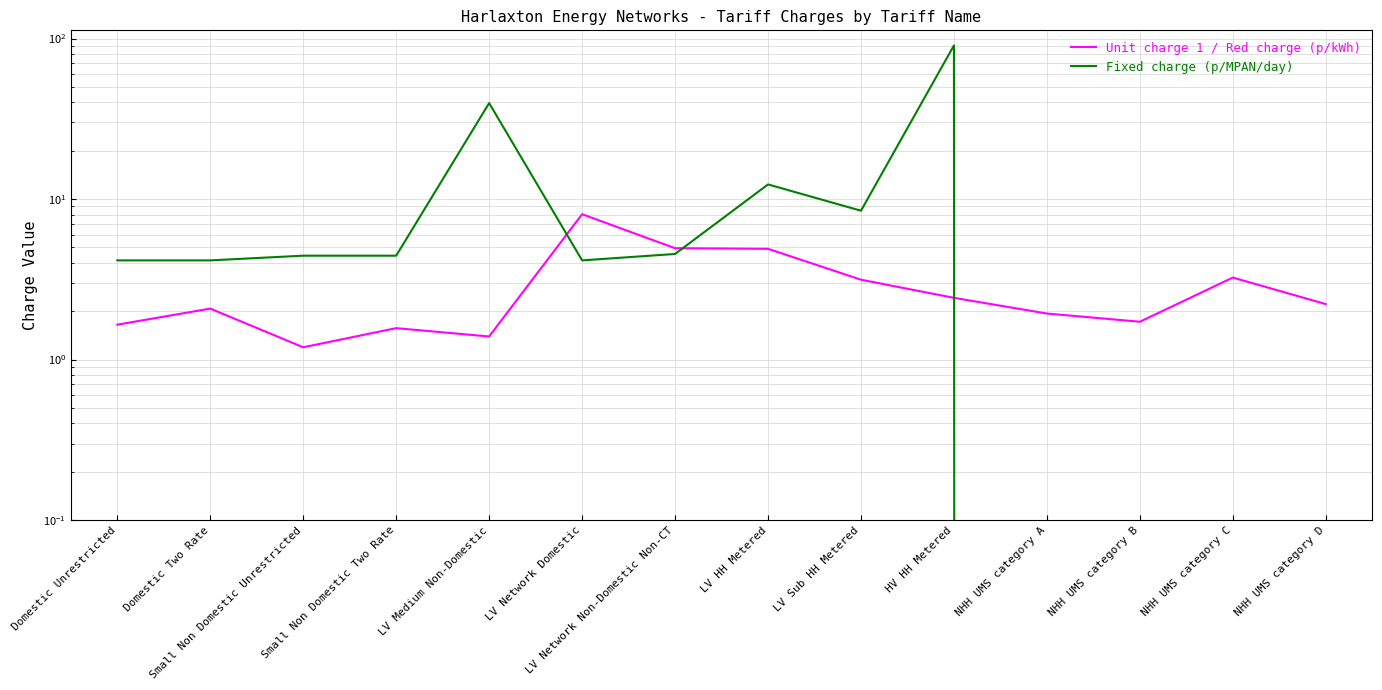

What is the highest value of the Fixed charge (p/MPAN/day) series?

90.6